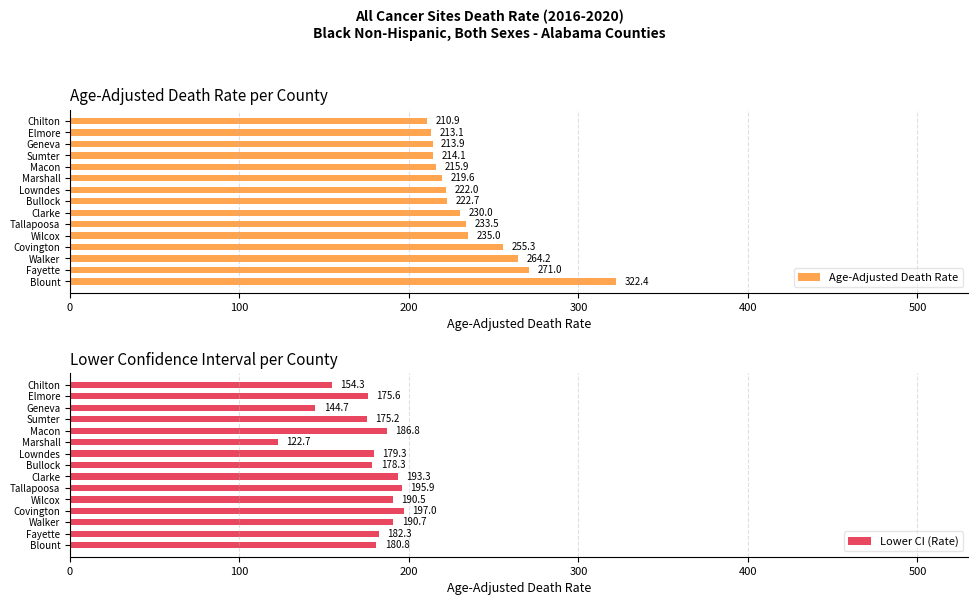

What is the approximate value of Lower CI (Rate) at Macon?

186.8